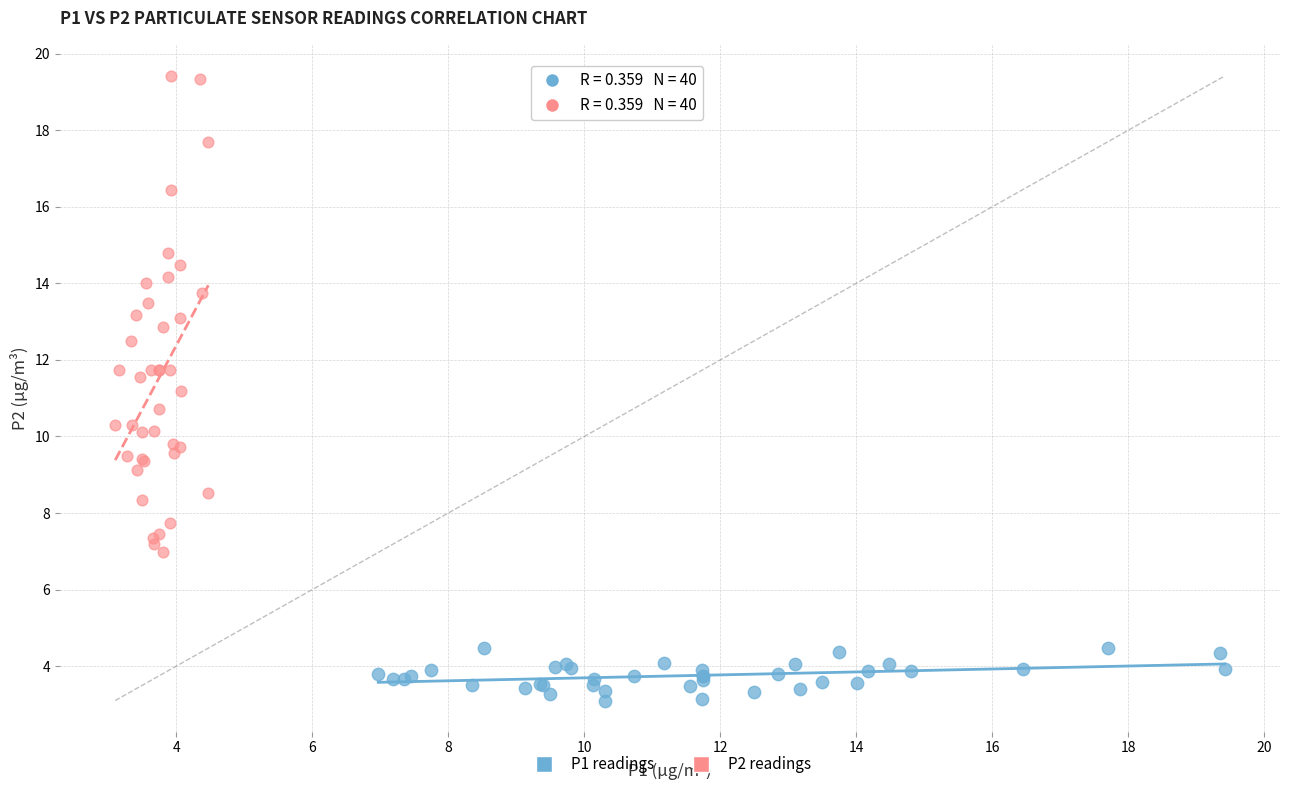

Which series reaches the minimum Y coordinate?

P1 readings